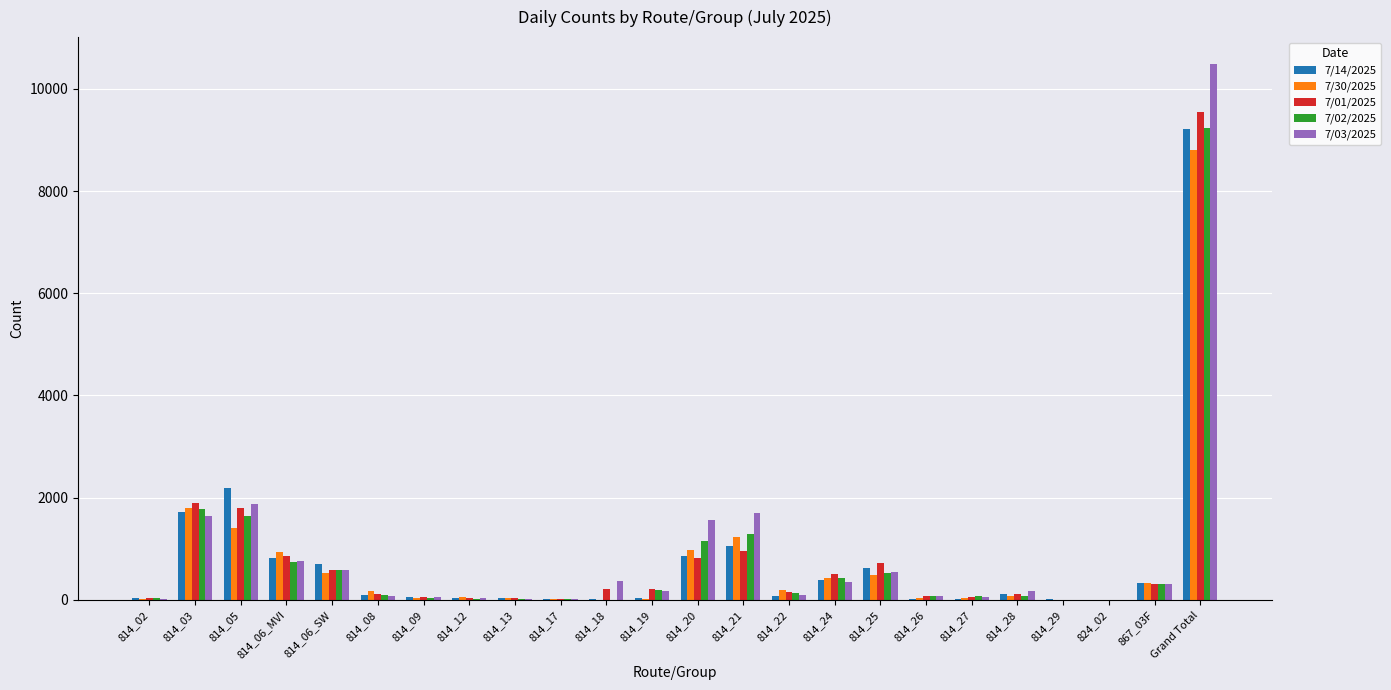

Is the value of 7/14/2025 at 814_26 greater than the value of 7/02/2025 at 814_24?

No